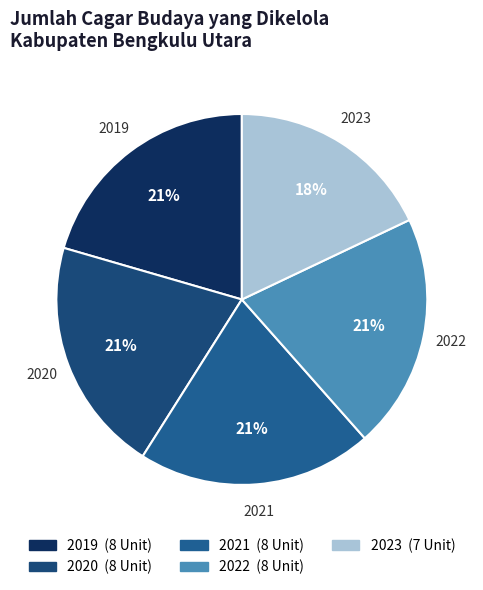

Is 2019 the majority of the pie?

No